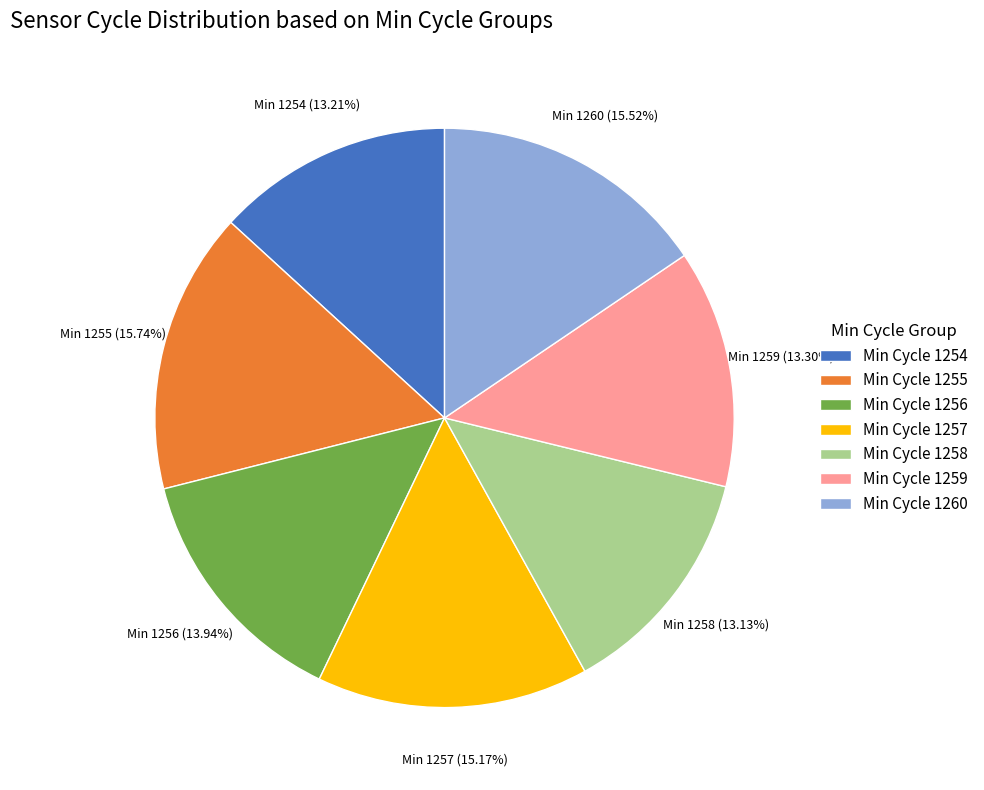

Is there a majority slice in this chart?

No